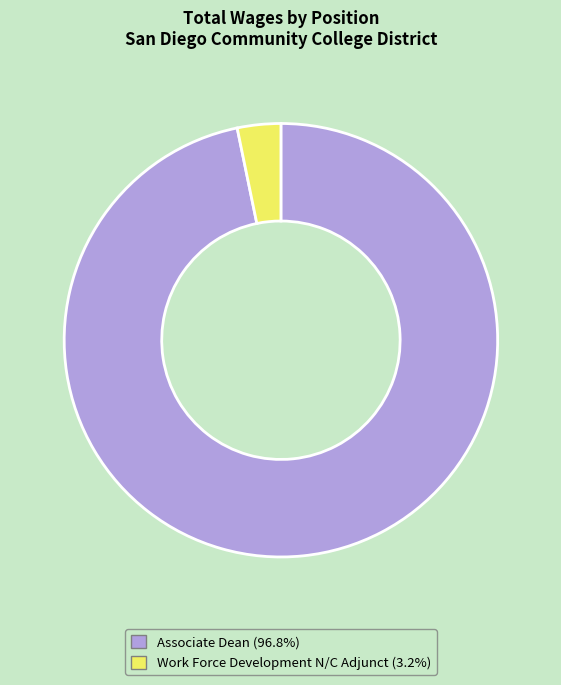

Rank the categories by value from highest to lowest.

Associate Dean, Work Force Development N/C Adjunct